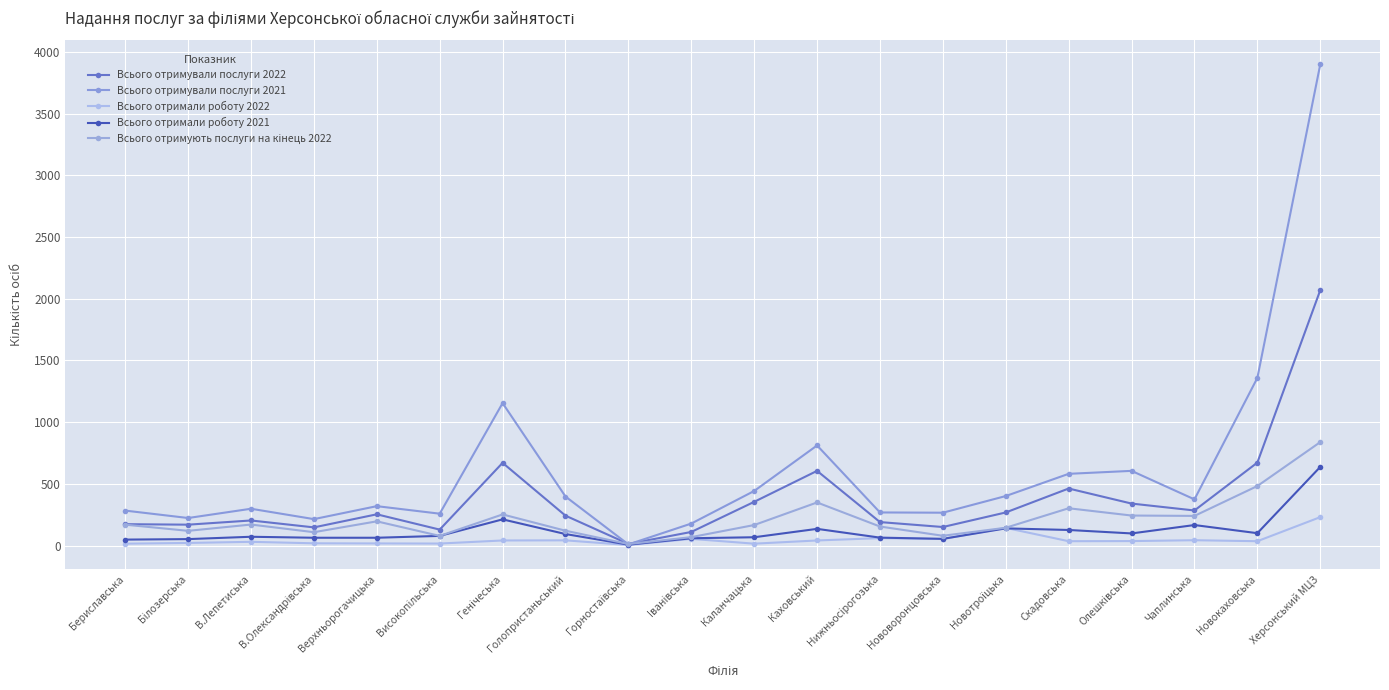

At which category does Всього отримали роботу 2021 reach its first local peak?

В.Лепетиська